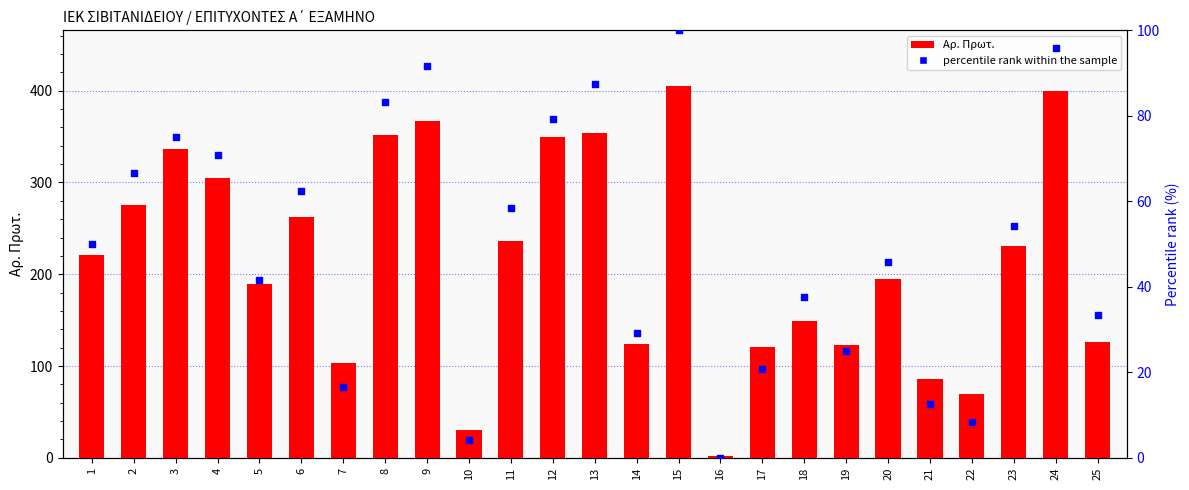

Which series has the largest Y range (max minus min)?

Αρ. Πρωτ.